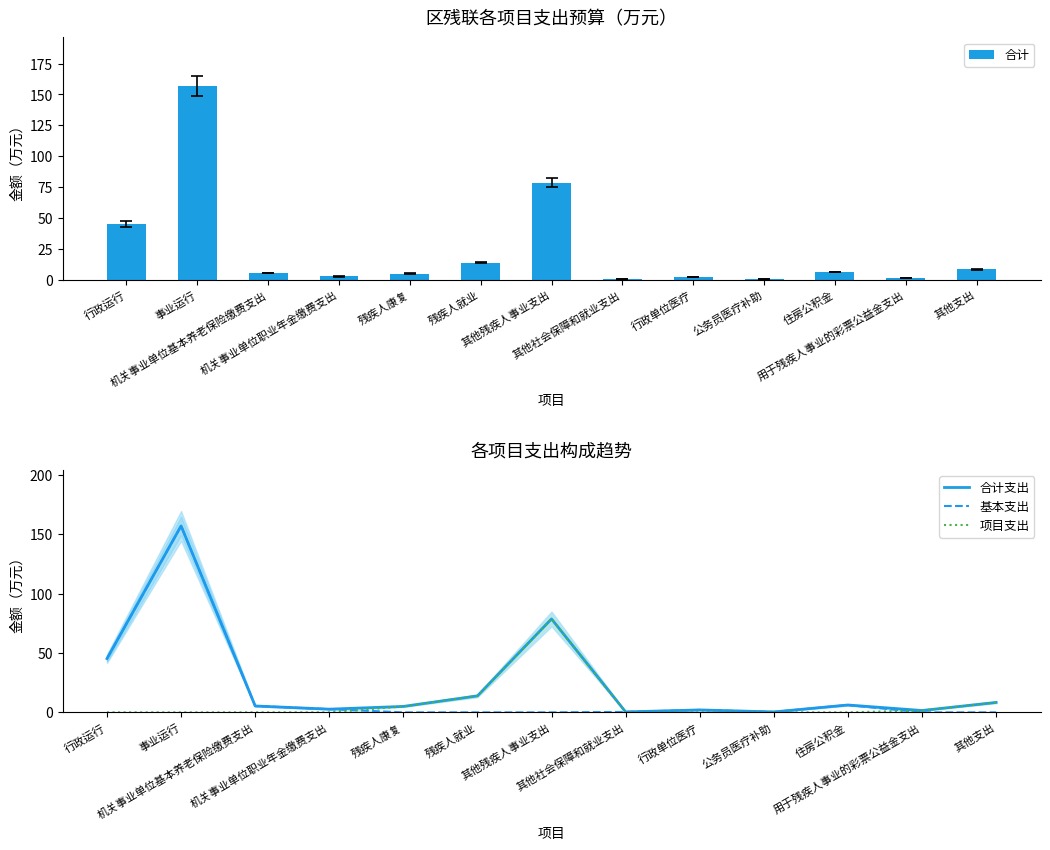

What is the greatest value displayed?

157.0